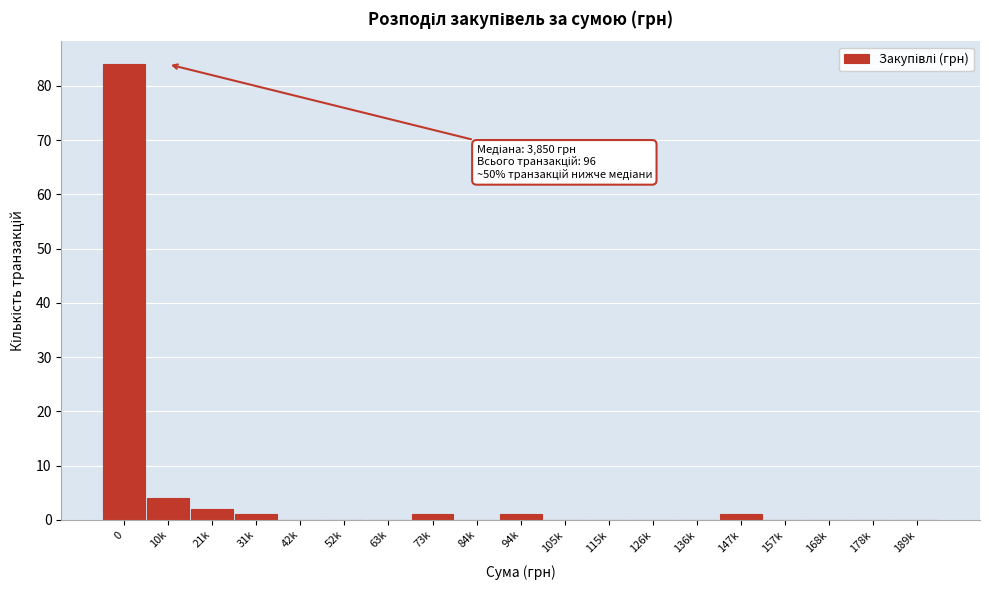

Reading right to left, what are all the values shown in this chart?

189k=0	178k=0	168k=0	157k=0	147k=1	136k=0	126k=0	115k=0	105k=0	94k=1	84k=0	73k=1	63k=0	52k=0	42k=0	31k=1	21k=2	10k=4	0=84